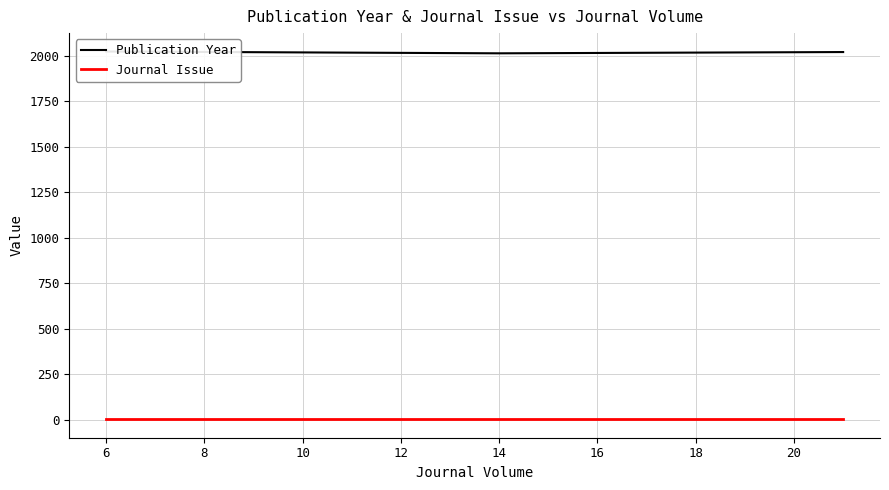

True or false: Publication Year and Journal Issue cross at least once.

False